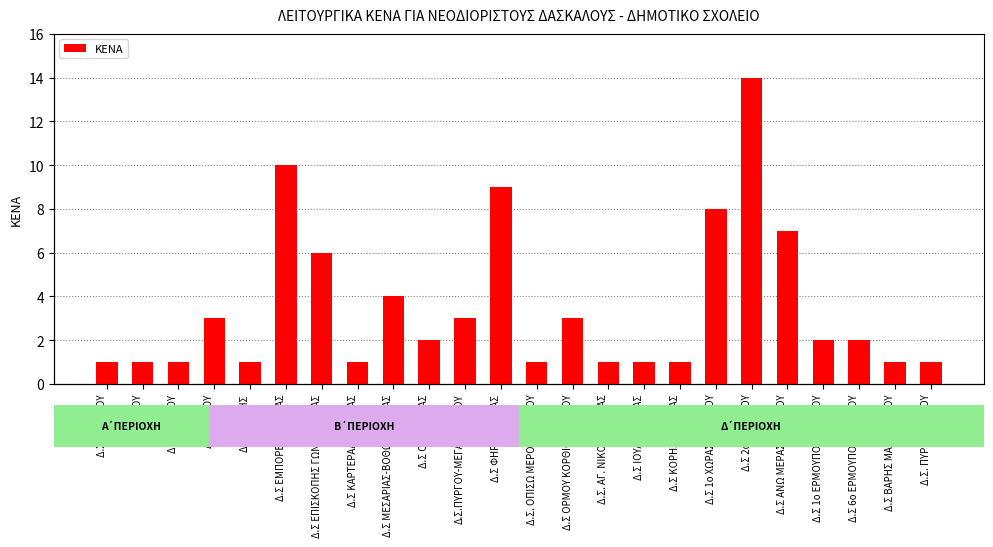

The chart shows a value of 0 at Δ.Σ. ΠΥΡΓΟΥ ΤΗΝΟΥ. True or false?

False